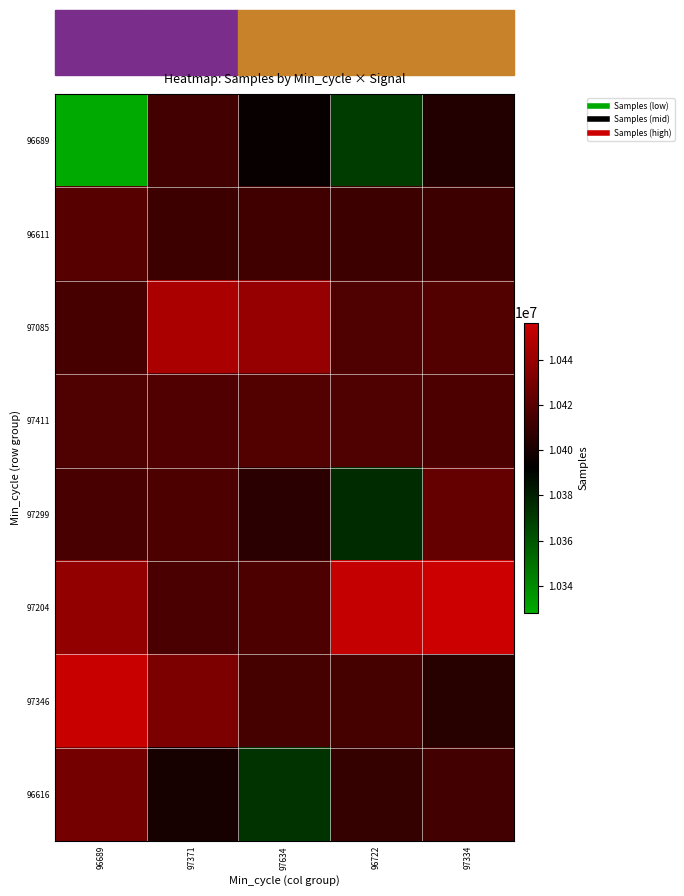

What is the total value across all series at 96722?

83268888